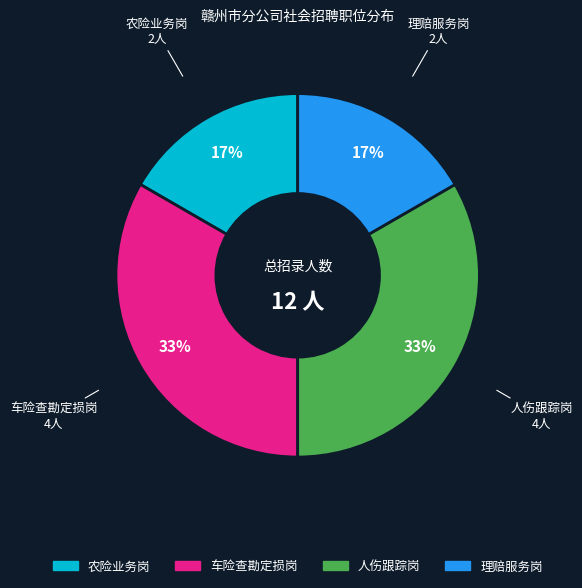

To the nearest percent, what portion does 车险查勘定损岗 represent?

33%